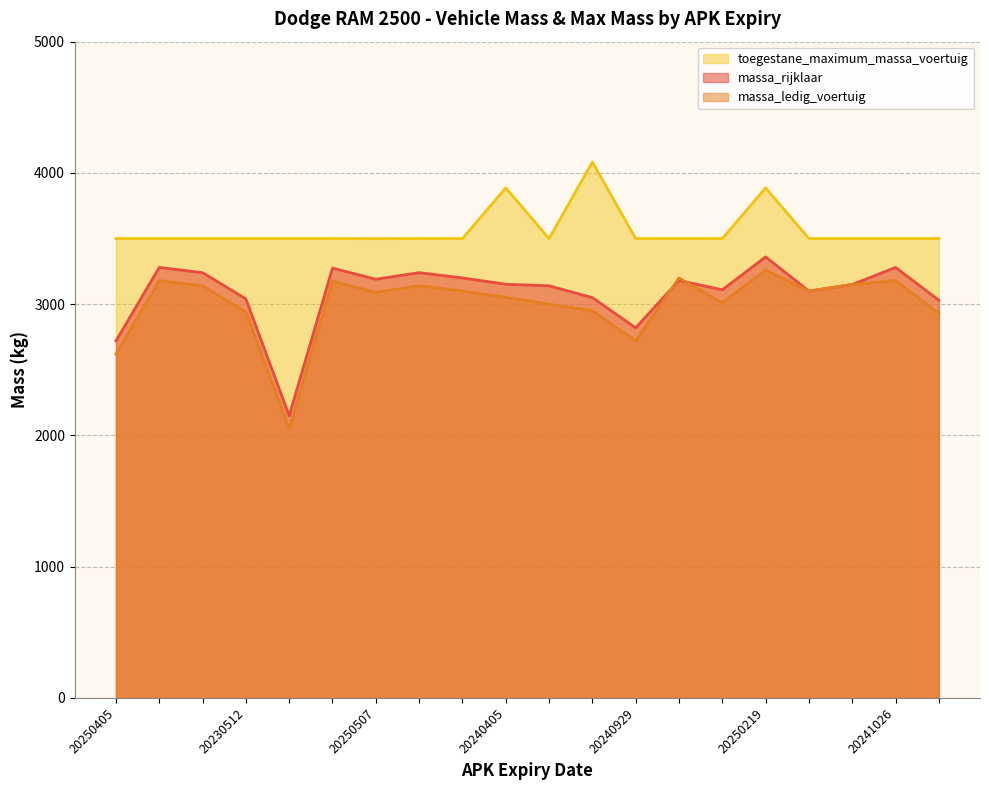

At which label does massa_ledig_voertuig first exceed 3100?

20250508